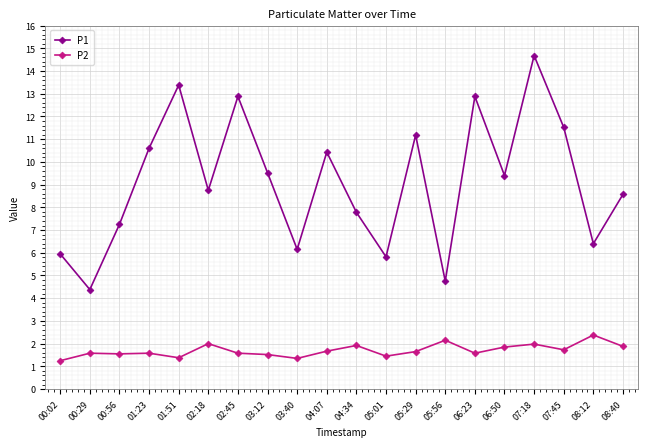

What are all the series names shown in the legend?

P1, P2